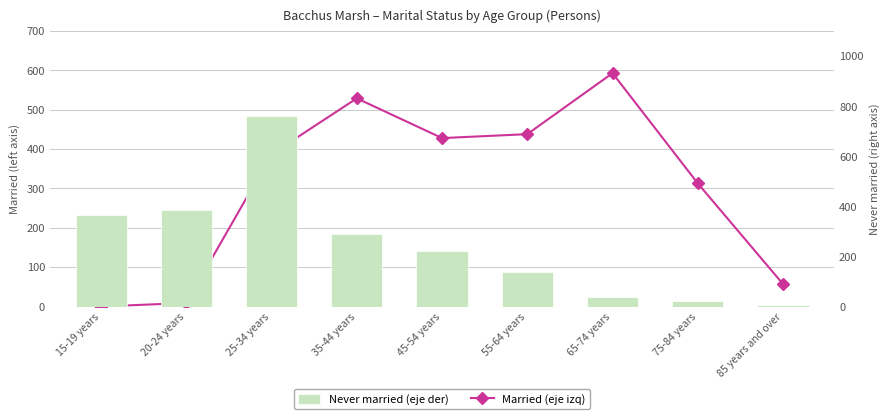

True or false: Never married (eje der) has a value of 39 at 65-74 years.

True